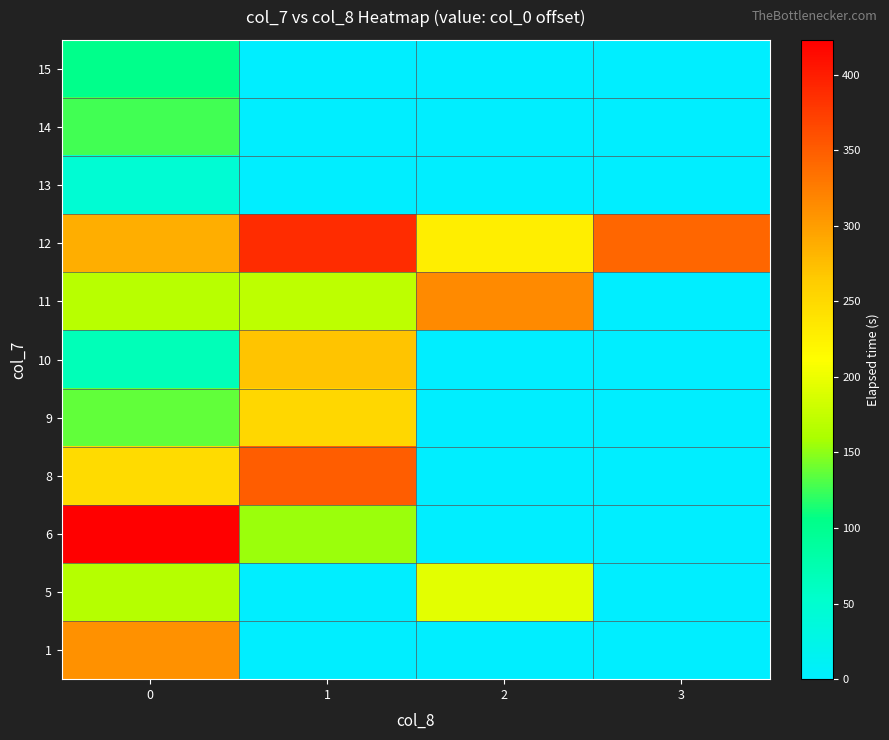

Reading right to left, extract all data points from this chart.

1: 3=0.0	2=0.0	1=0.0	0=309.0
5: 3=0.0	2=194.0	1=0.0	0=165.8
6: 3=0.0	2=0.0	1=154.5	0=423.0
8: 3=0.0	2=0.0	1=348.8	0=249.2
9: 3=0.0	2=0.0	1=252.0	0=137.0
10: 3=0.0	2=0.0	1=270.3	0=69.0
11: 3=0.0	2=314.0	1=171.5	0=167.7
12: 3=343.0	2=229.0	1=388.0	0=286.0
13: 3=0.0	2=0.0	1=0.0	0=46.0
14: 3=0.0	2=0.0	1=0.0	0=126.0
15: 3=0.0	2=0.0	1=0.0	0=103.0